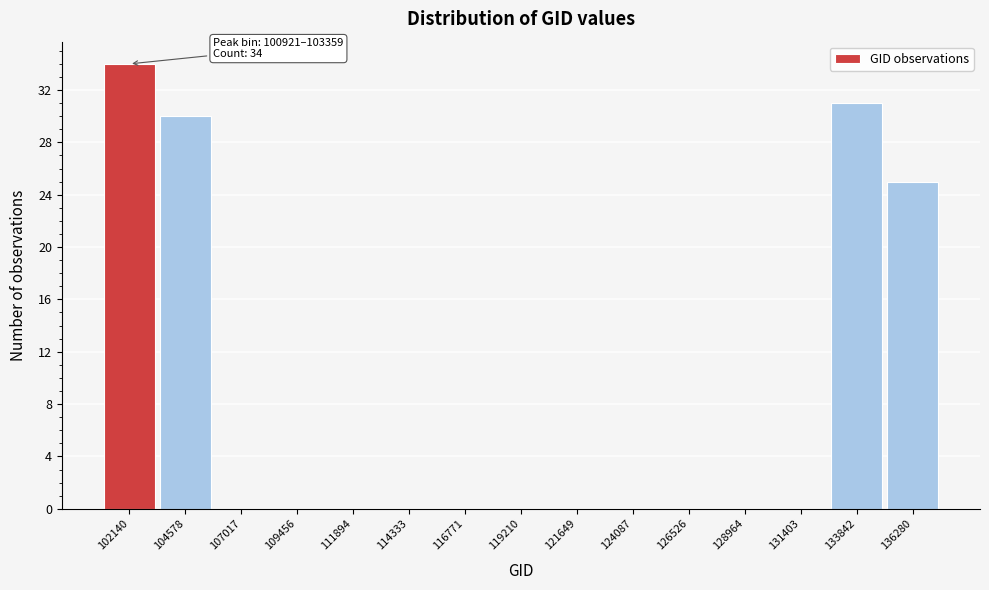

Over which range of the x-axis is the bar tallest?

101000 to 103500